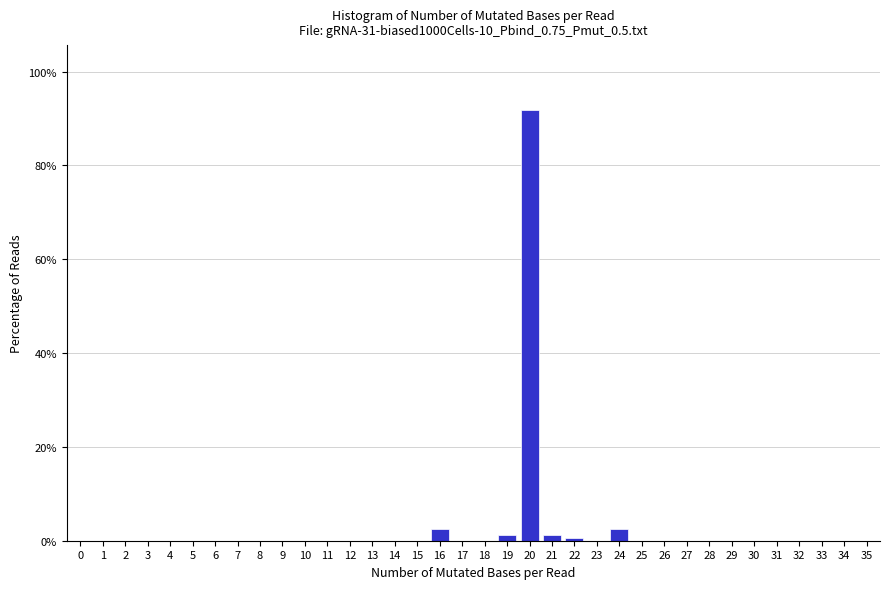

What is the sum of all values?

100.0